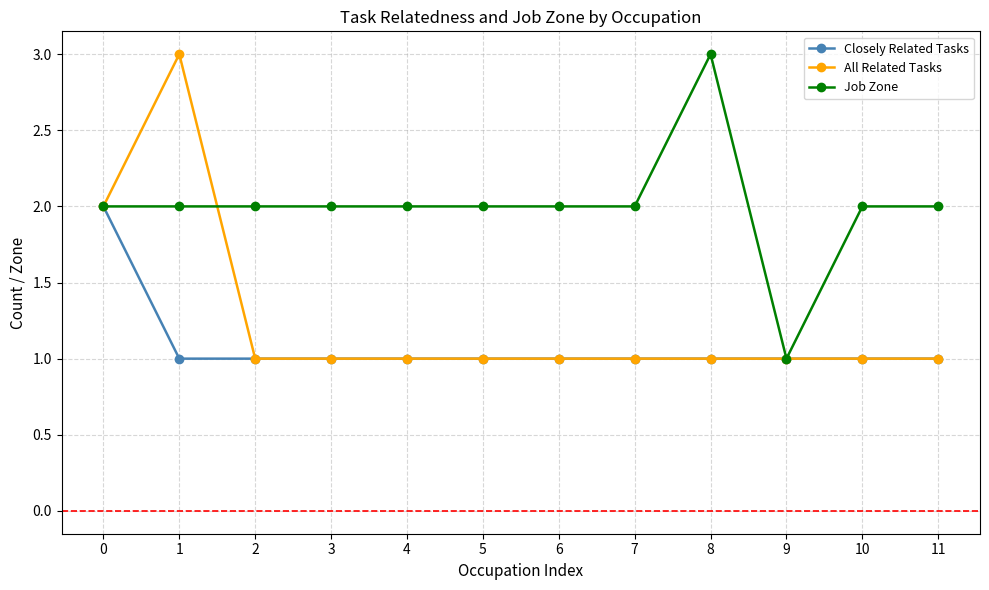

What is the average value of the All Related Tasks series?

1